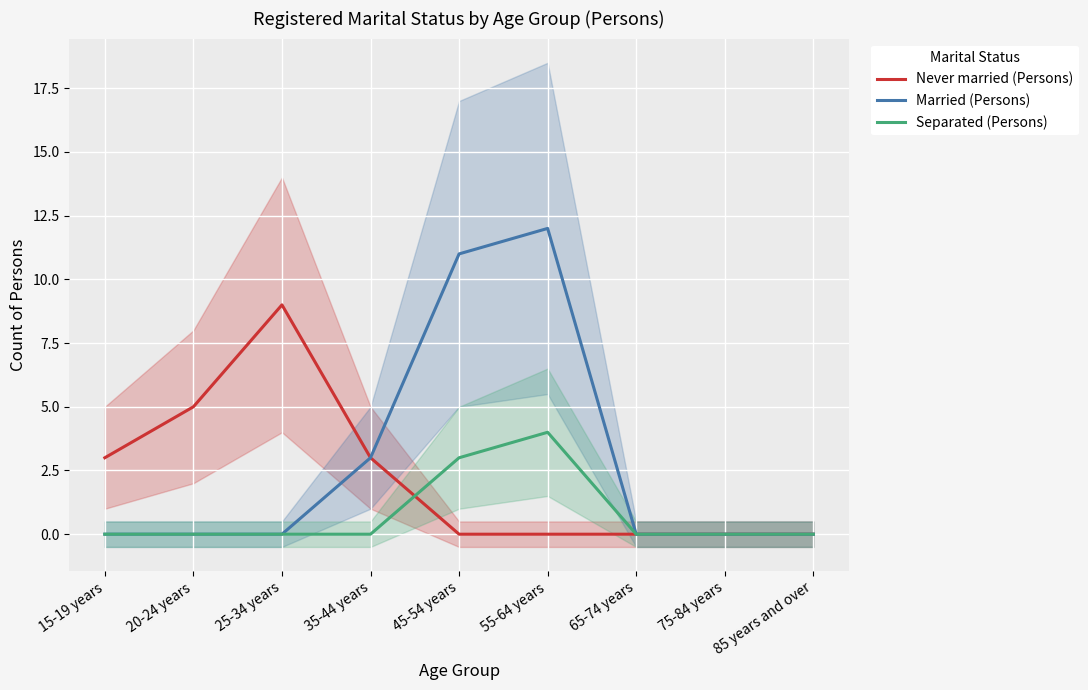

Is it true that Married (Persons) equals 0 at 85 years and over?

True